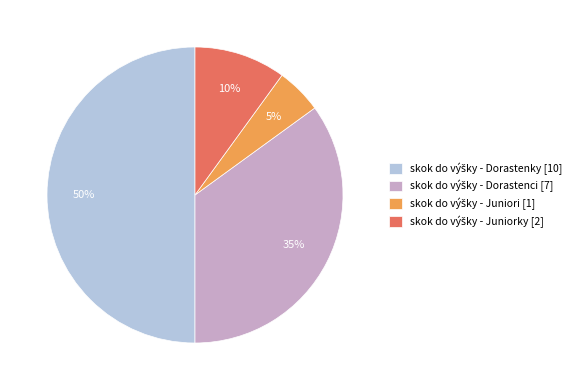

To the nearest percent, what is the difference between the largest and smallest slice percentages?

45%